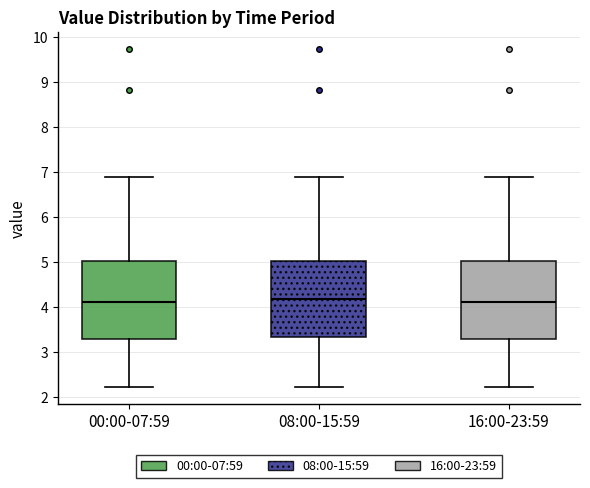

Reading left to right, transcribe this box plot: for each box, give where its median line is, the range the box spans, and where its two whiskers end, as read against the y-axis. The values are not printed on the chart, so give them approximately, as read against the axis.

00:00-07:59: median 4.1, box 3.3 to 5.0, whiskers 2.2 to 6.9
08:00-15:59: median 4.2, box 3.3 to 5.0, whiskers 2.2 to 6.9
16:00-23:59: median 4.1, box 3.3 to 5.0, whiskers 2.2 to 6.9